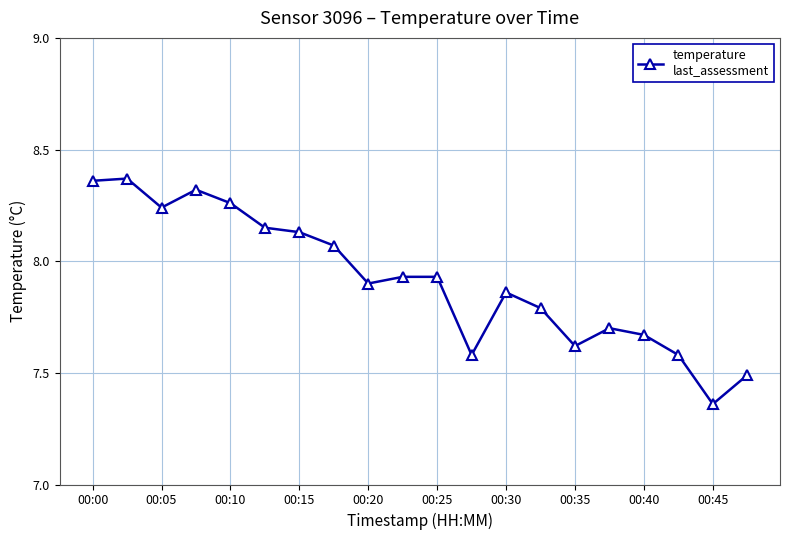

What is the sum of all values?

158.3